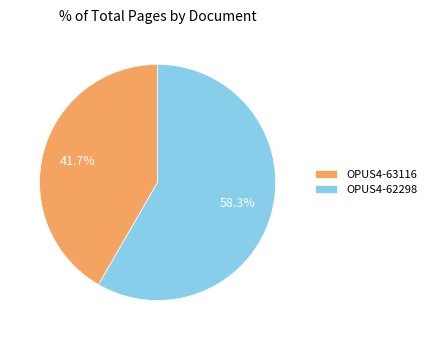

To the nearest percent, what percentage of the pie is OPUS4-63116?

42%